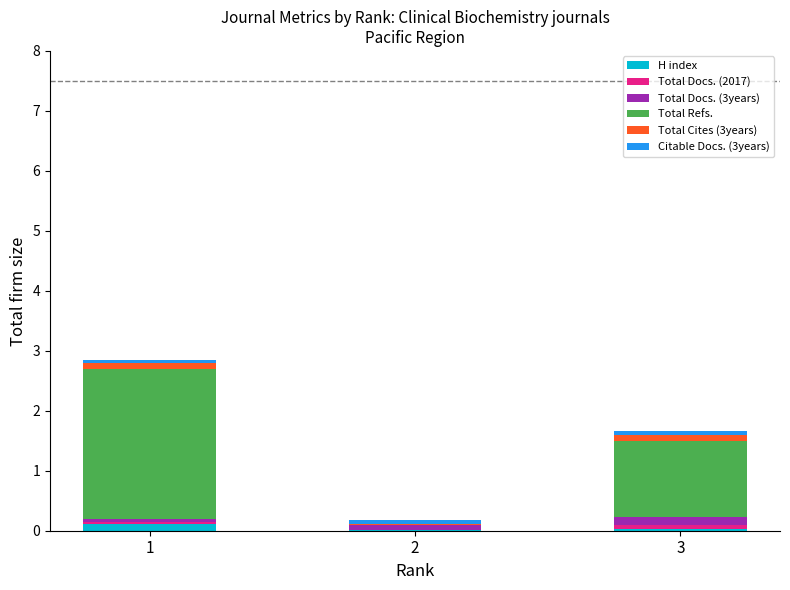

The H index series shows 0.0 at 2. True or false?

True